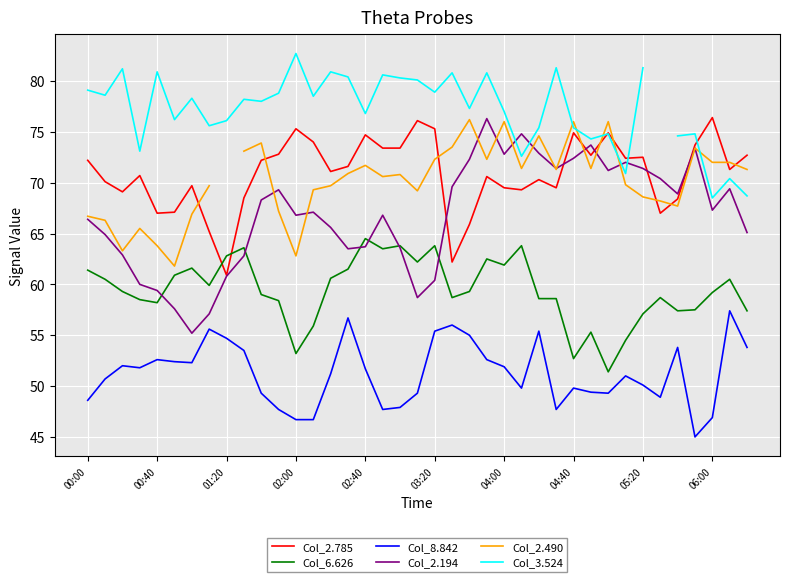

What is the highest value of the Col_8.842 series?

57.4